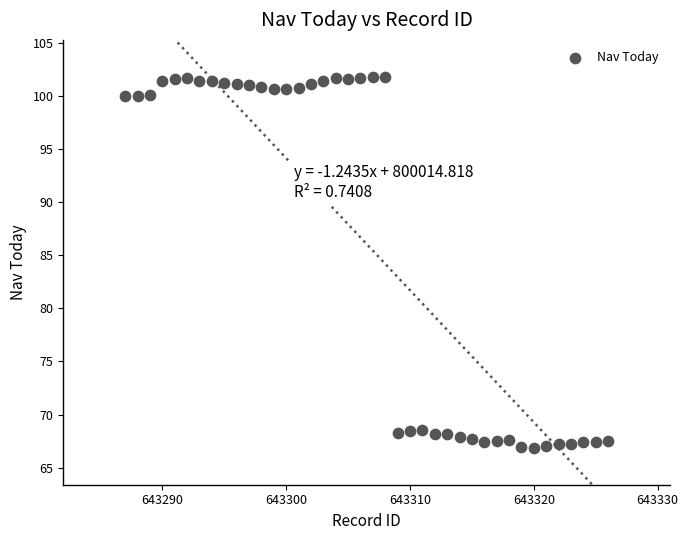

What is the range of Y values (max minus min)?

34.9